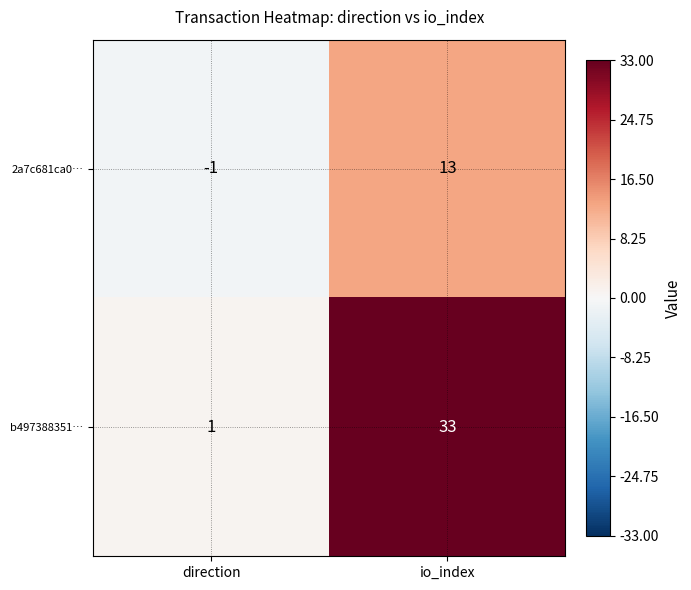

Between direction and io_index, which series saw the biggest shift?

b497388351…